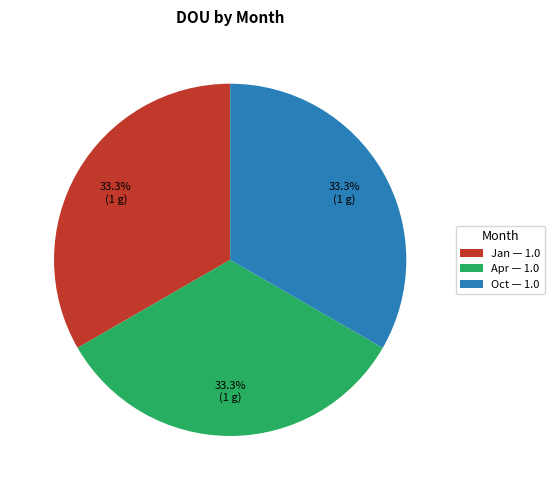

Is the sum of Jan — 1.0 and Apr — 1.0 greater than half?

Yes